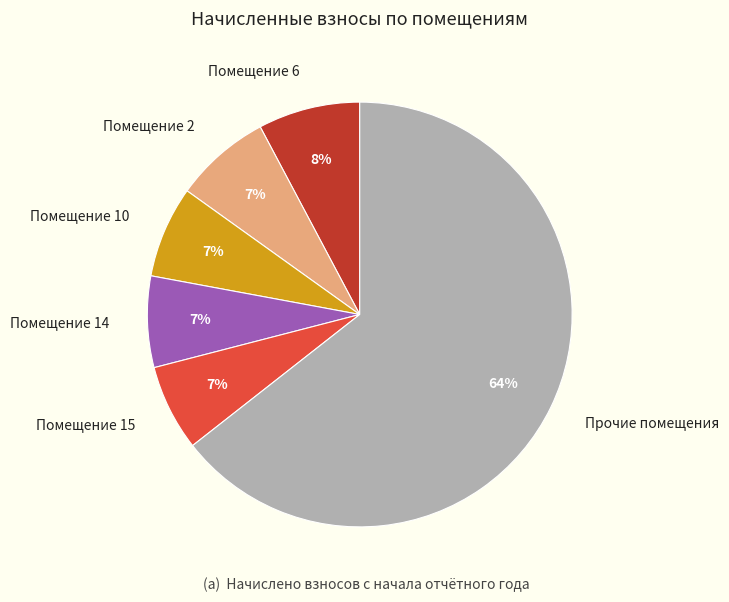

What percentage is the Помещение 15 slice, to the nearest percent?

7%